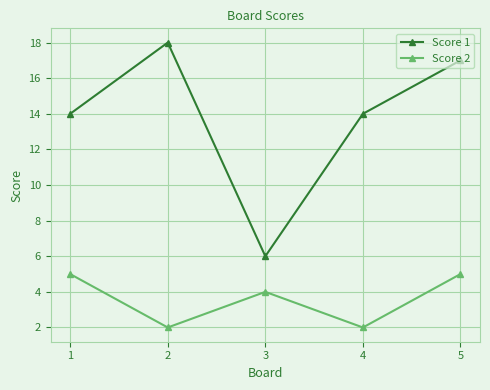

At which category does Score 1 reach its first local valley?

3